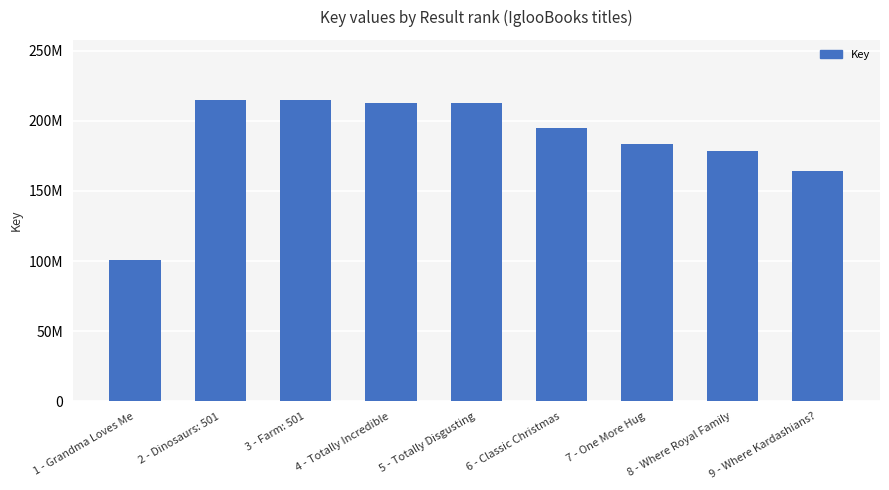

True or false: the data shows 178468192 at 8 - Where Royal Family.

True